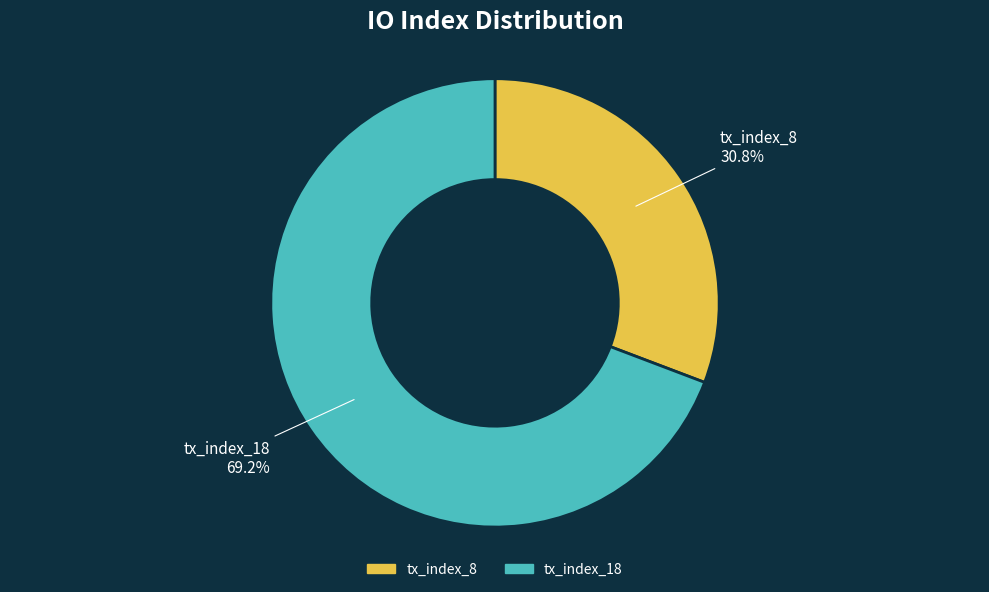

Between tx_index_18 and tx_index_8, which is larger?

tx_index_18